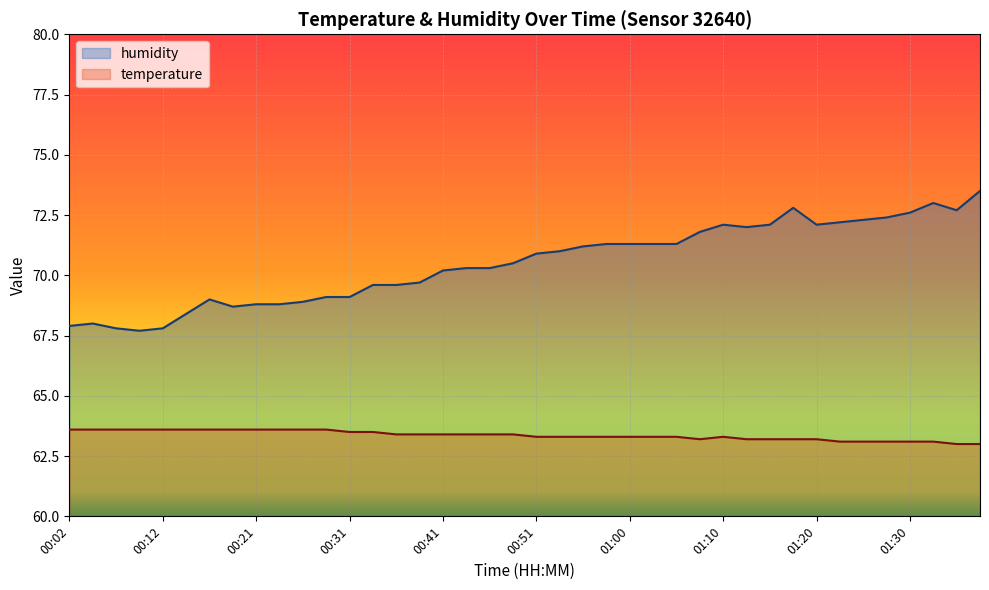

At how many categories does at least one series exceed 71?

18